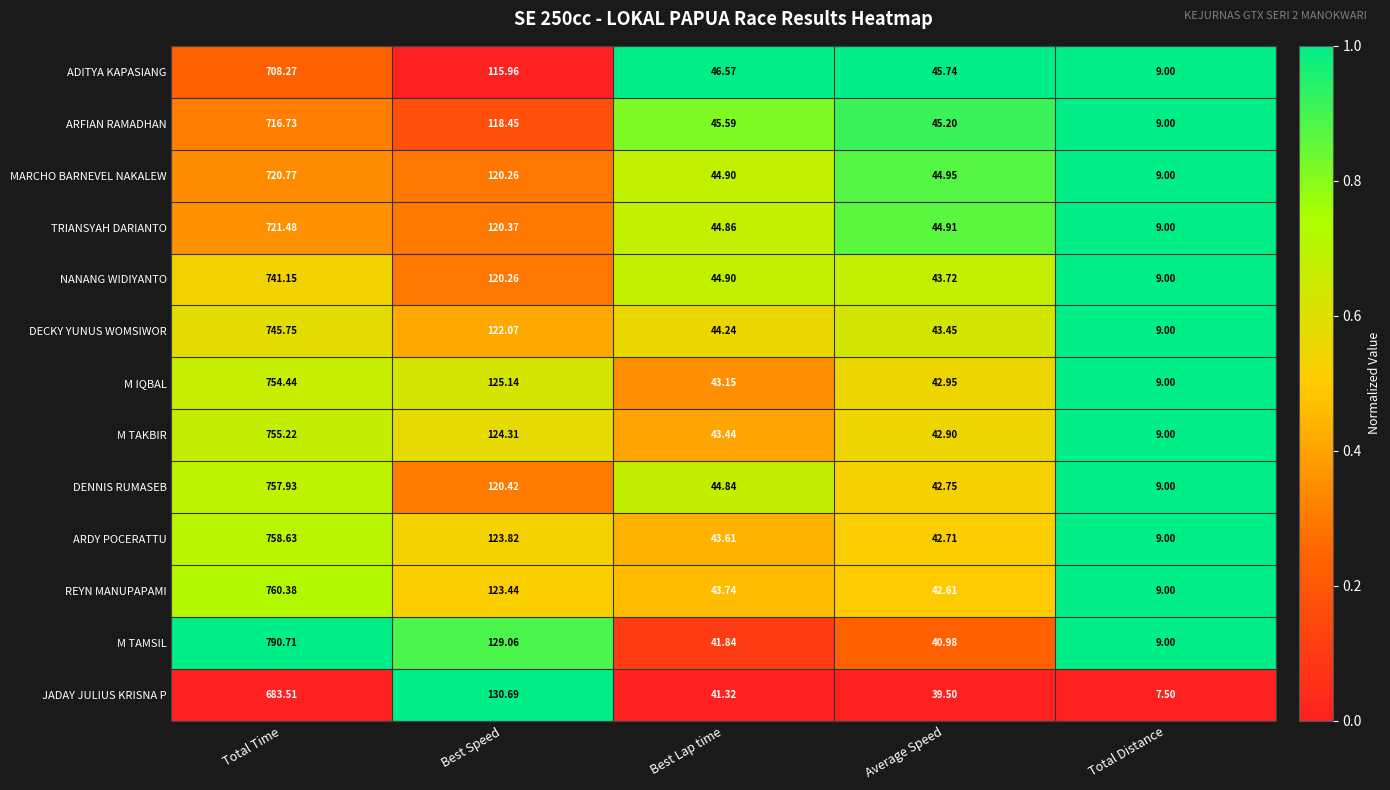

Where is REYN MANUPAPAMI nearest to the value 384?

Best Speed